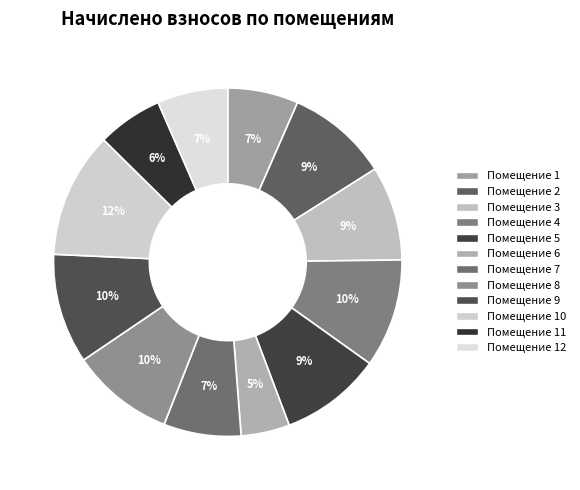

How many slices are in this pie chart?

12